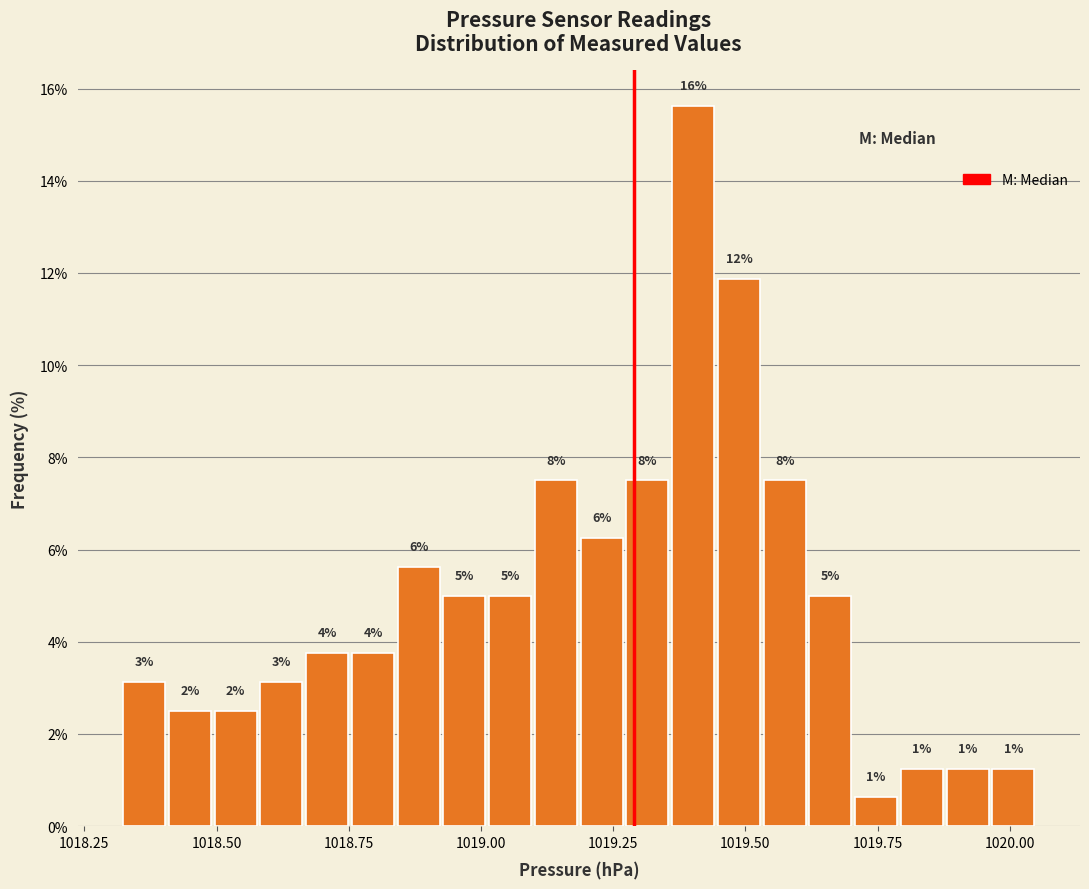

Read against the x-axis, roughly where is the centre of the tallest bar?

1019.40